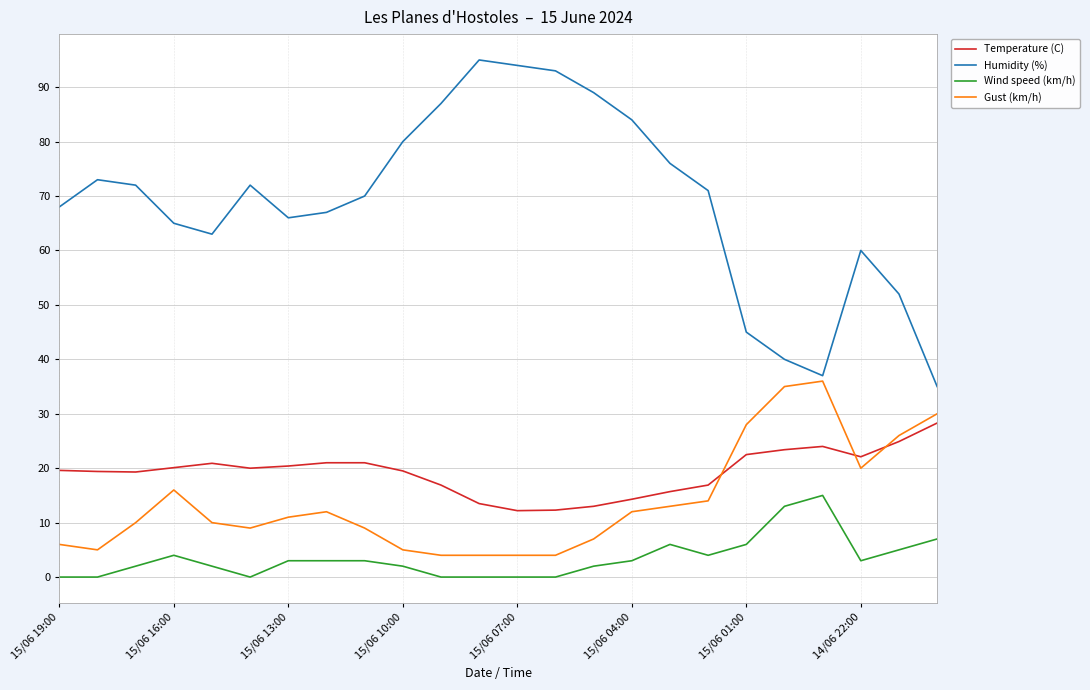

Which series has the largest range (max minus min)?

Humidity (%)